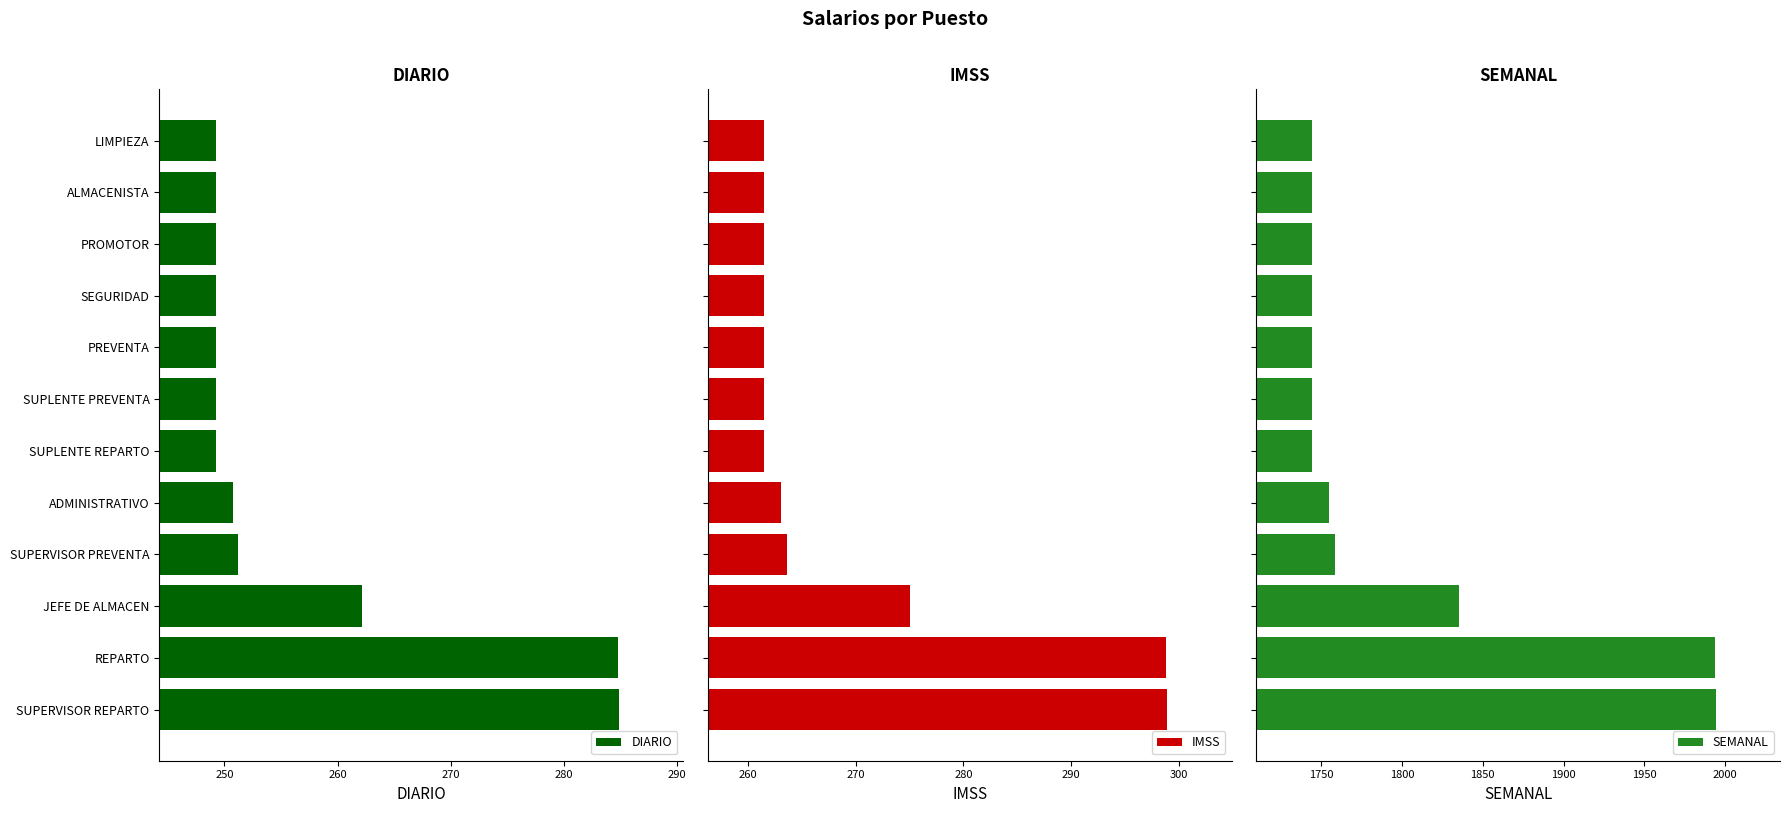

Is it true that DIARIO equals 249.2 at LIMPIEZA?

True